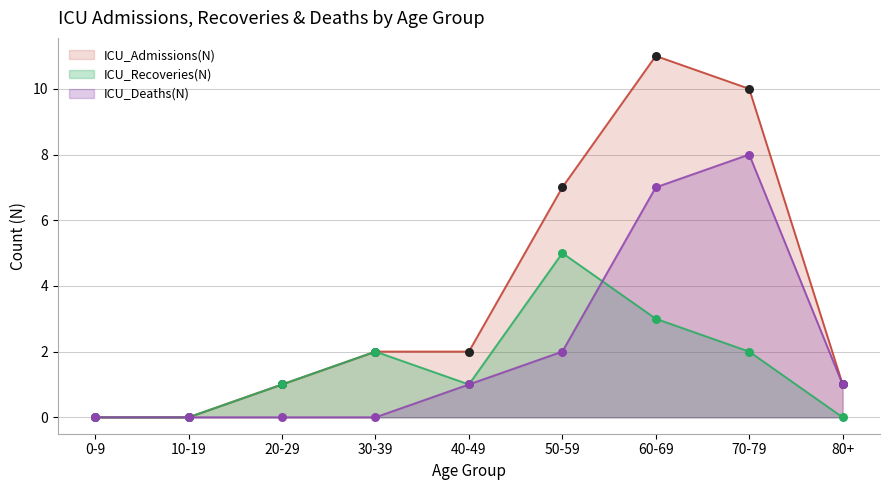

Which series has the largest Y range (max minus min)?

ICU_Admissions(N)